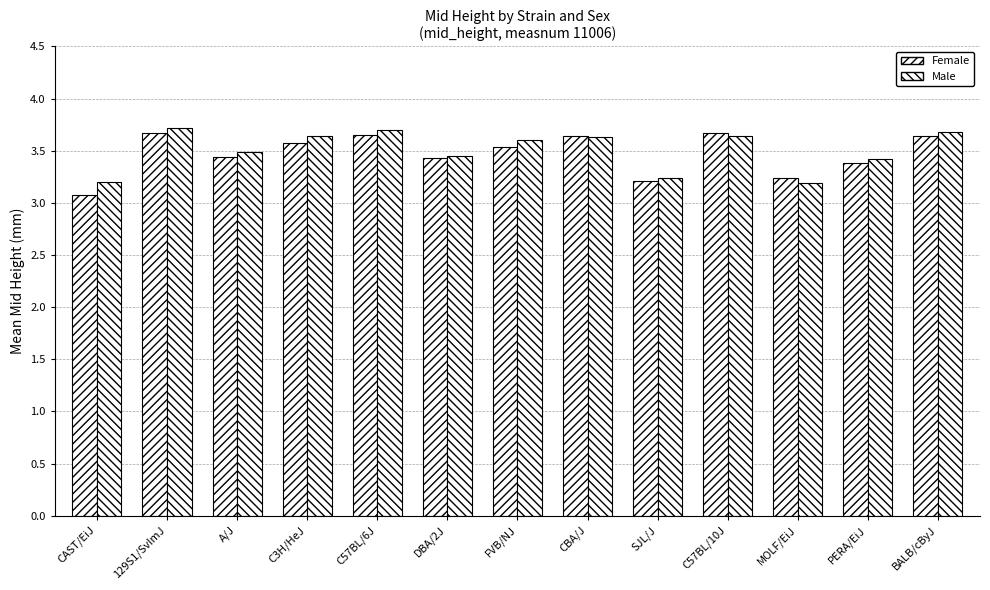

Which category has the lowest value across all series?

CAST/EiJ